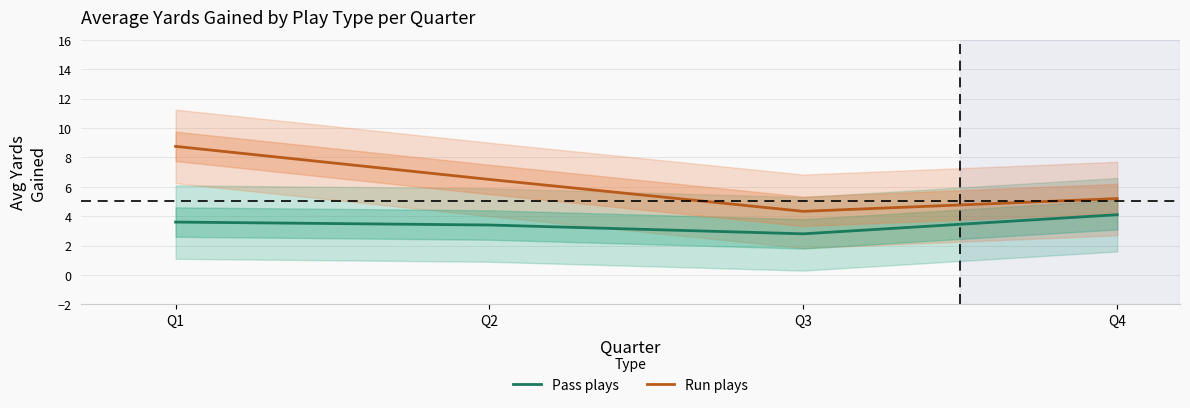

What is the difference between the second highest and second lowest values in the Run plays series?

1.3